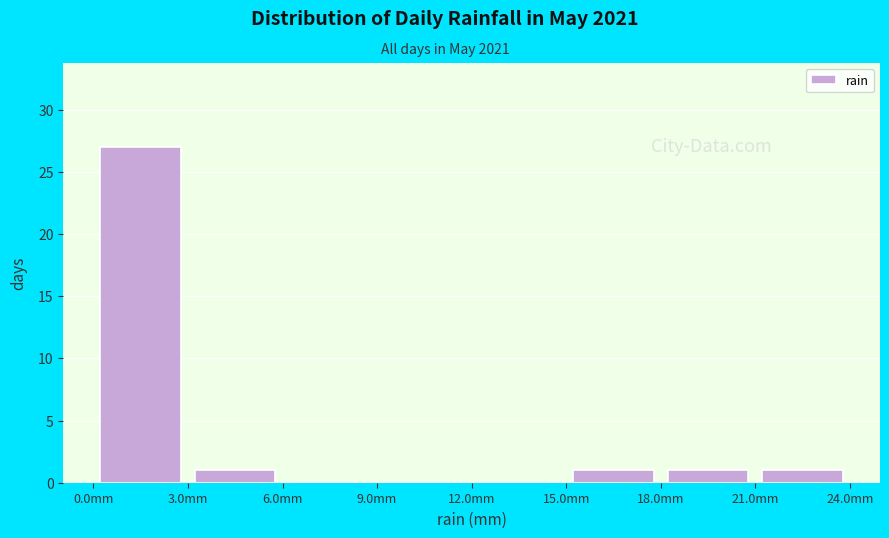

What is the height of the bar covering 3 to 6 on the x-axis? The values are not printed on the chart, so give them approximately, as read against the axis.

1